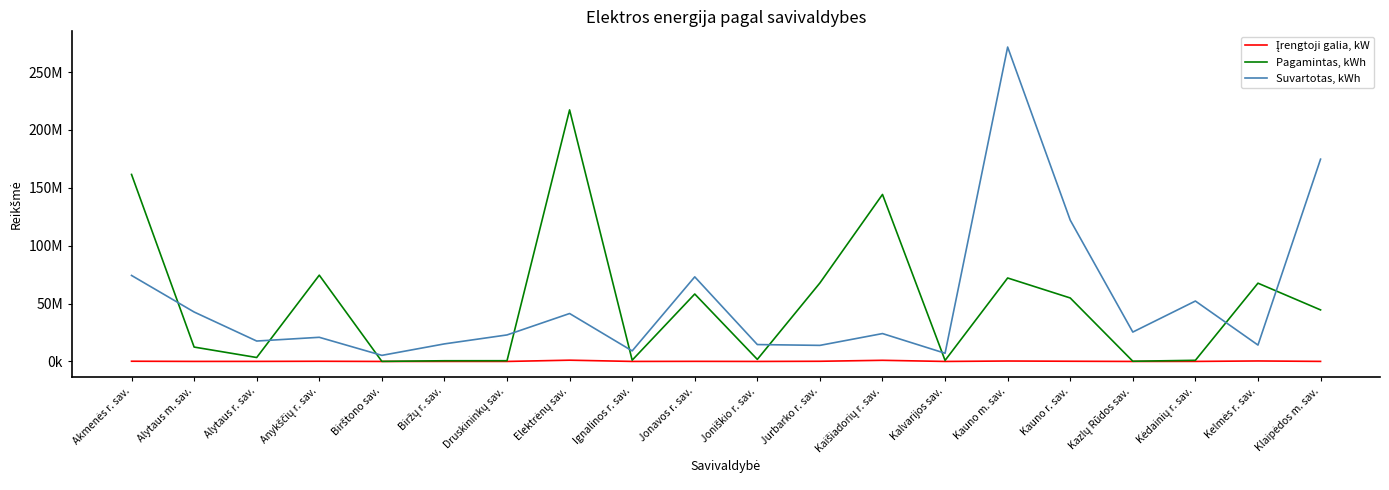

Does the chart have visible grid lines?

No